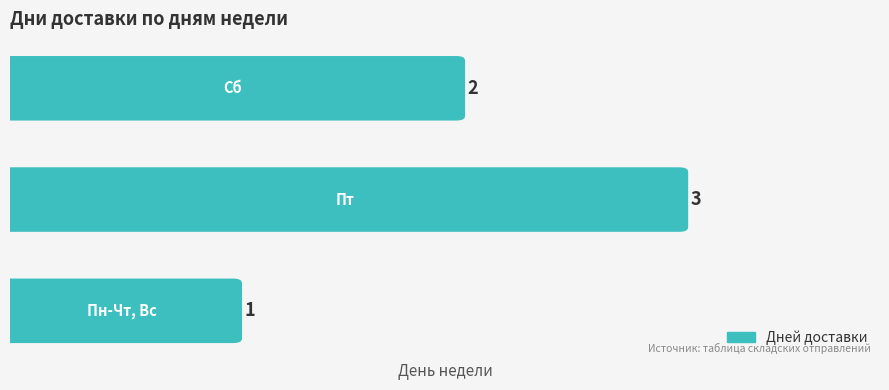

What is the greatest value displayed?

3